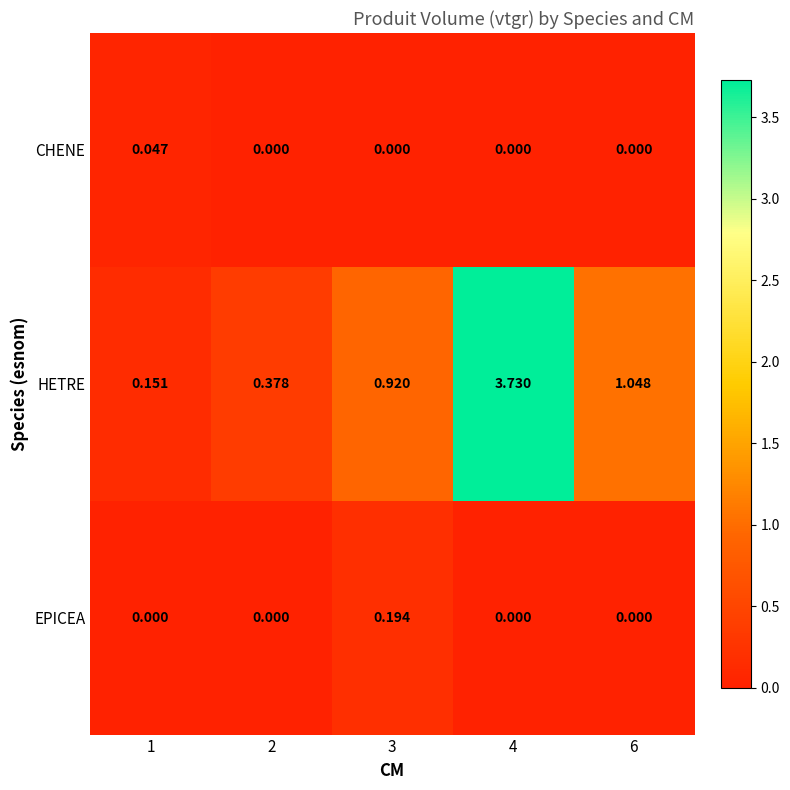

Which series has the largest total across all categories?

HETRE